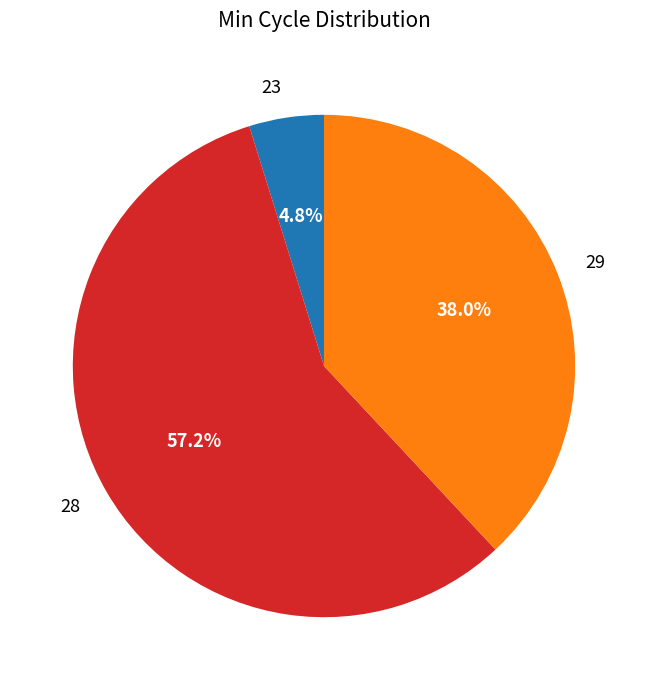

Which category has the smallest portion of the pie?

23